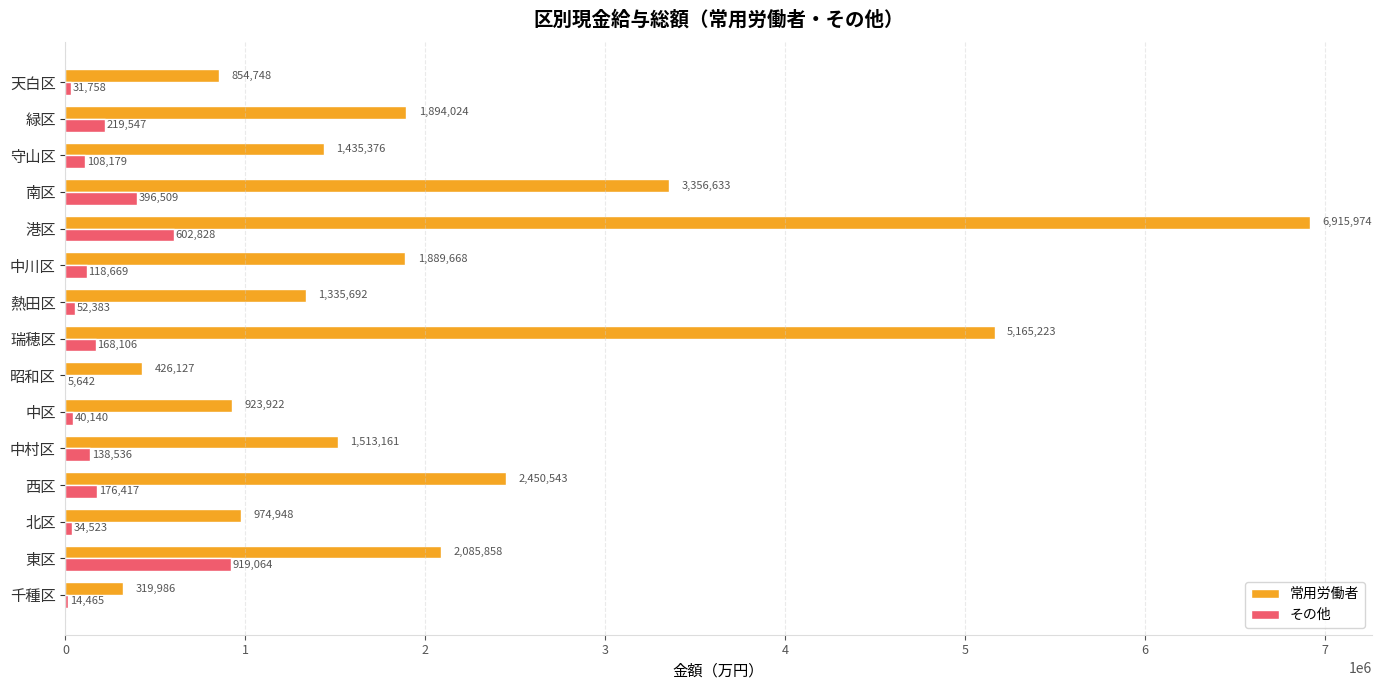

What value does the その他 series have at 中区?

40140